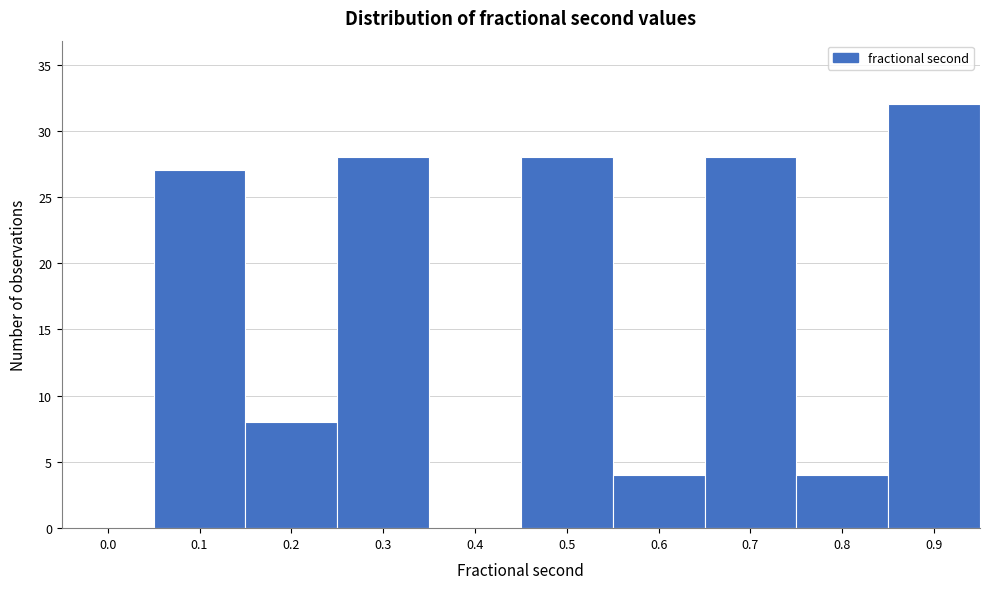

Reading left to right, what are all the values shown in this chart?

0.0=0	0.1=27	0.2=8	0.3=28	0.4=0	0.5=28	0.6=4	0.7=28	0.8=4	0.9=32